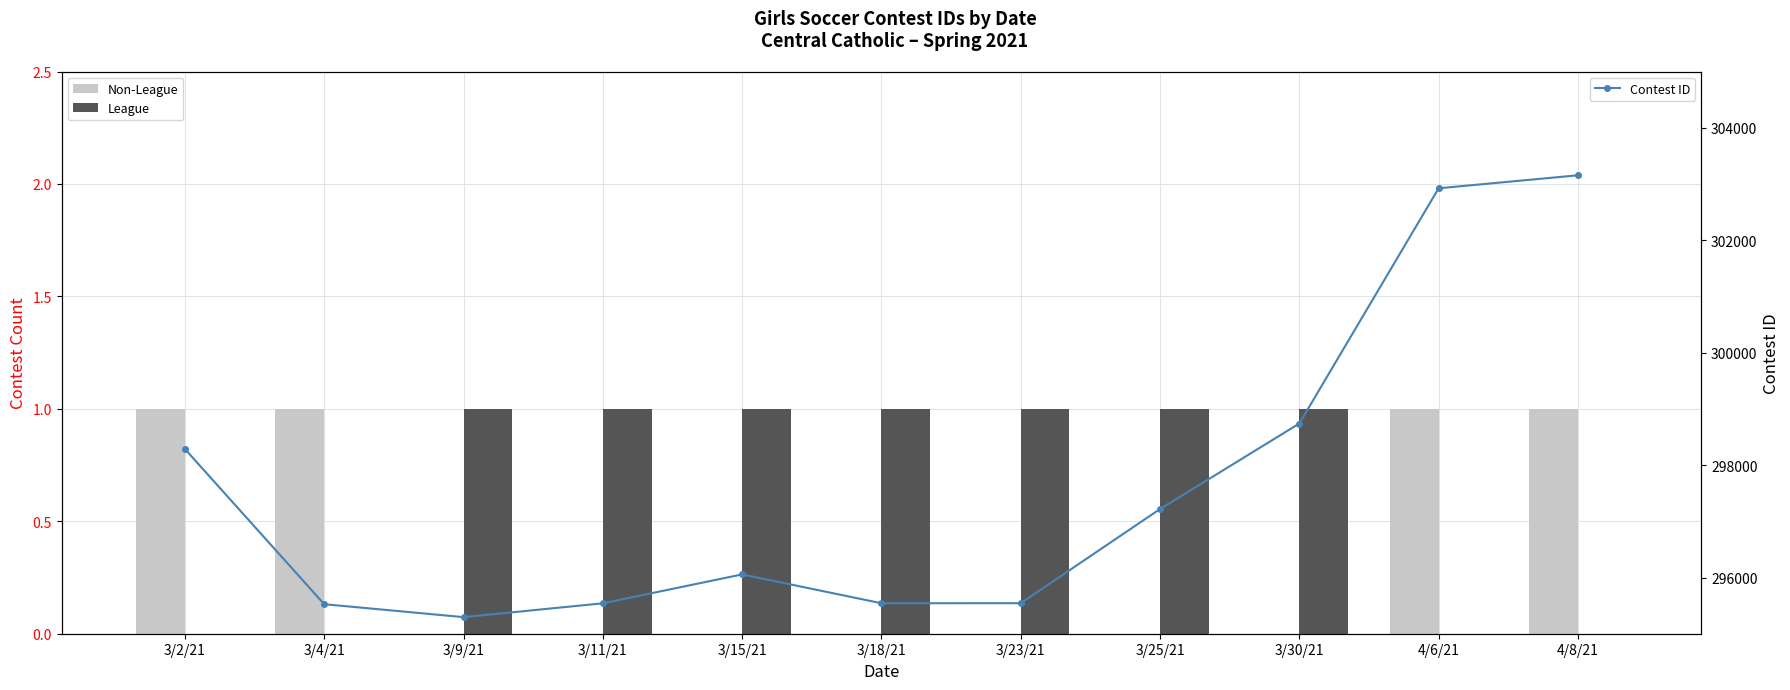

At which label is Non-League closest to 0?

3/9/21